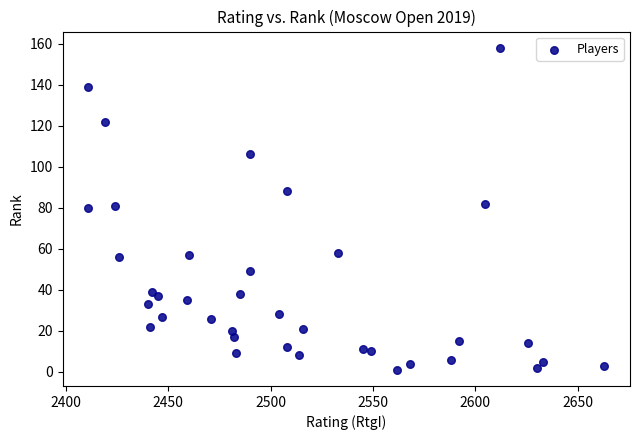

What is the range of X values (max minus min)?

252